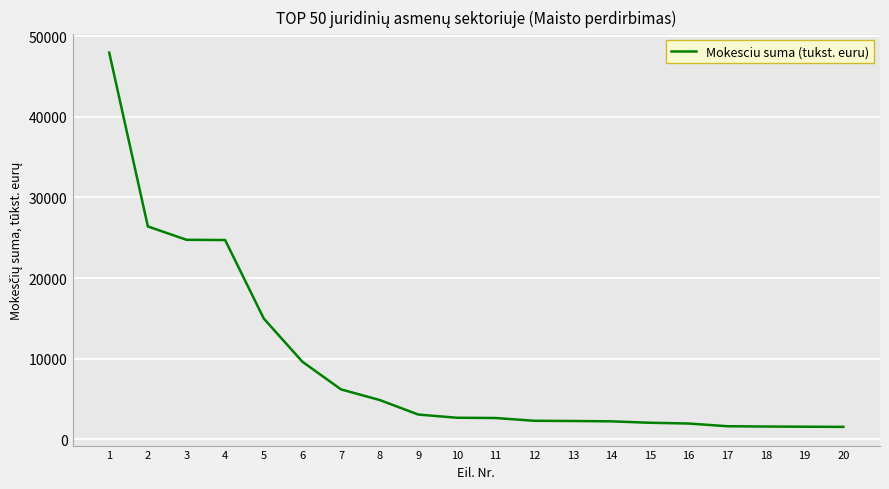

What is the change in value from 11 to 20?

-1098